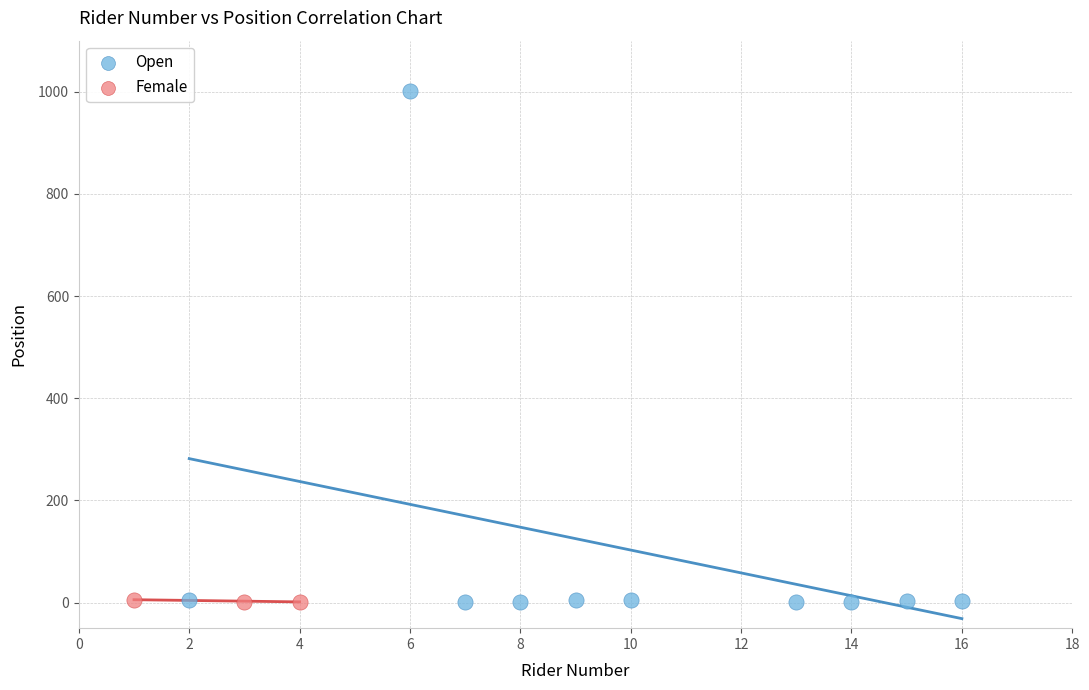

Which series has the largest Y range (max minus min)?

Open